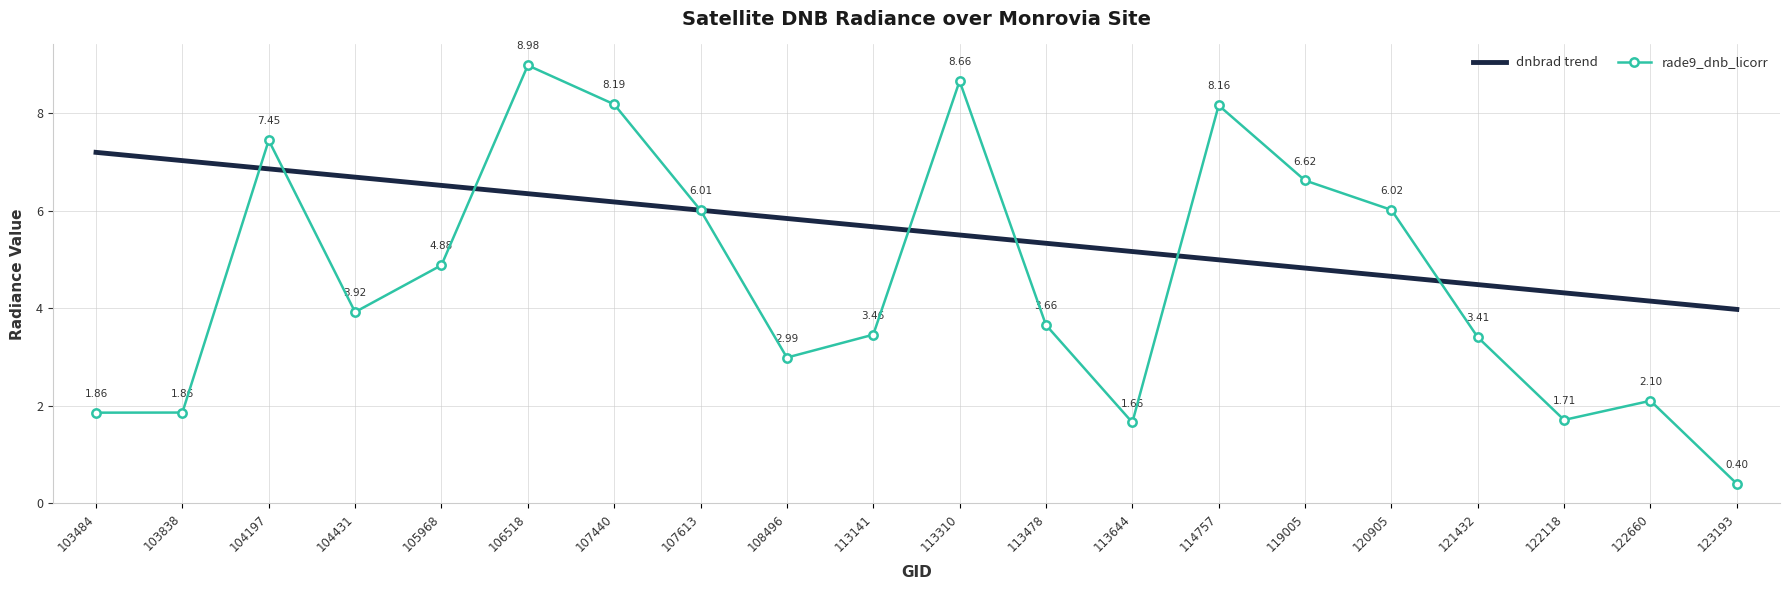

Between which two adjacent categories do dnbrad trend and rade9_dnb_licorr first intersect?

103838 and 104197